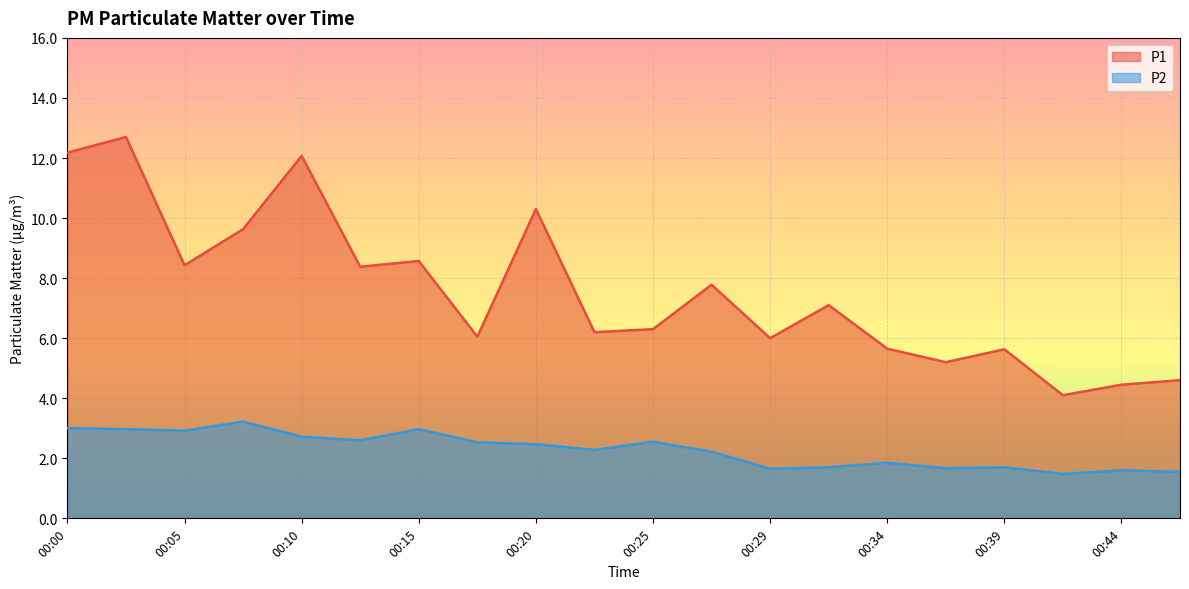

How many data points does each series have?

20